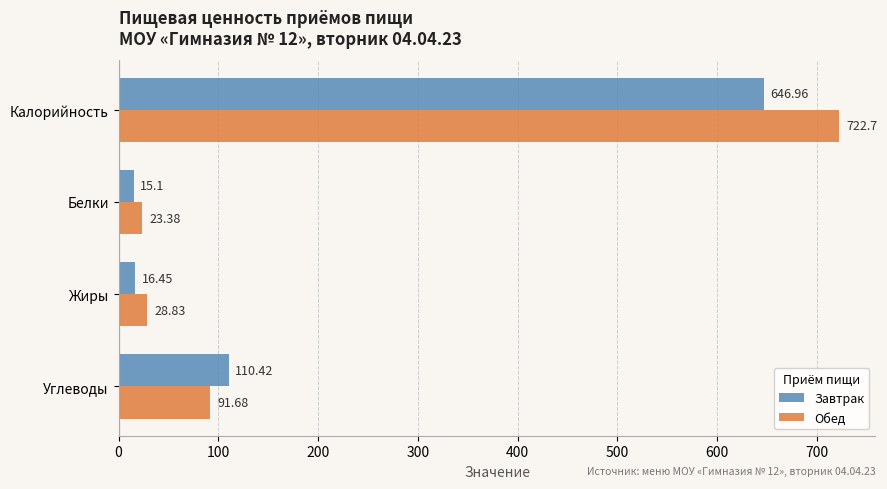

What is the average value of the Обед series?

216.6